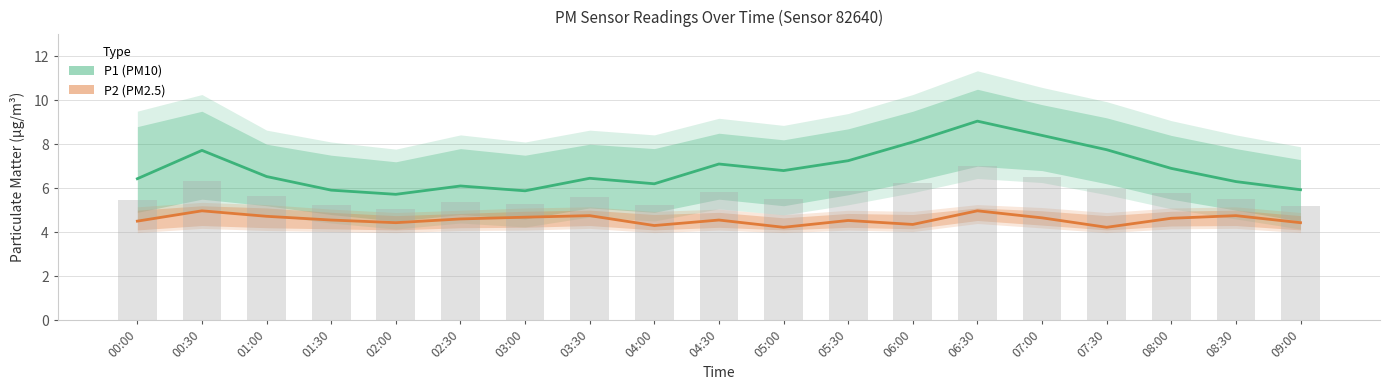

What is the lowest value of the P1 (PM10) series?

5.7